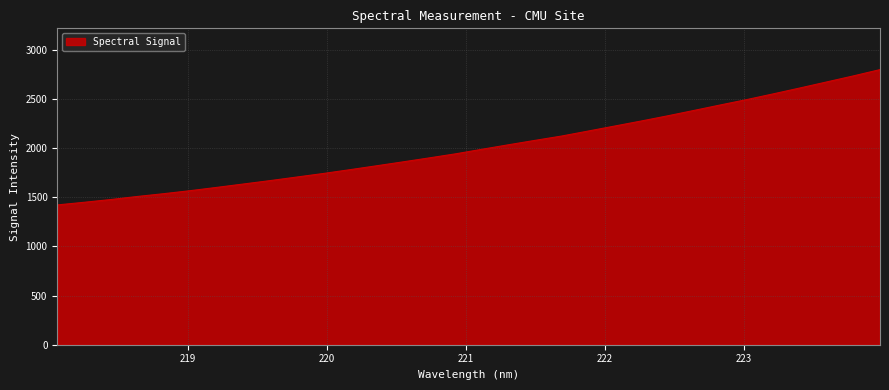

What is the smallest value displayed?

1422.4